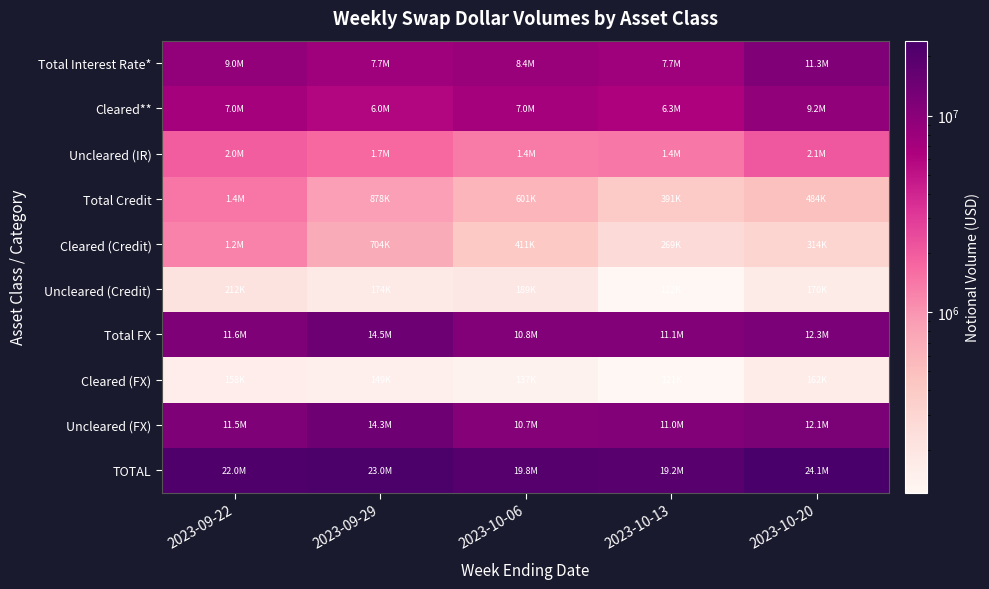

Between 2023-09-22 and 2023-10-06, which series saw the biggest shift?

TOTAL